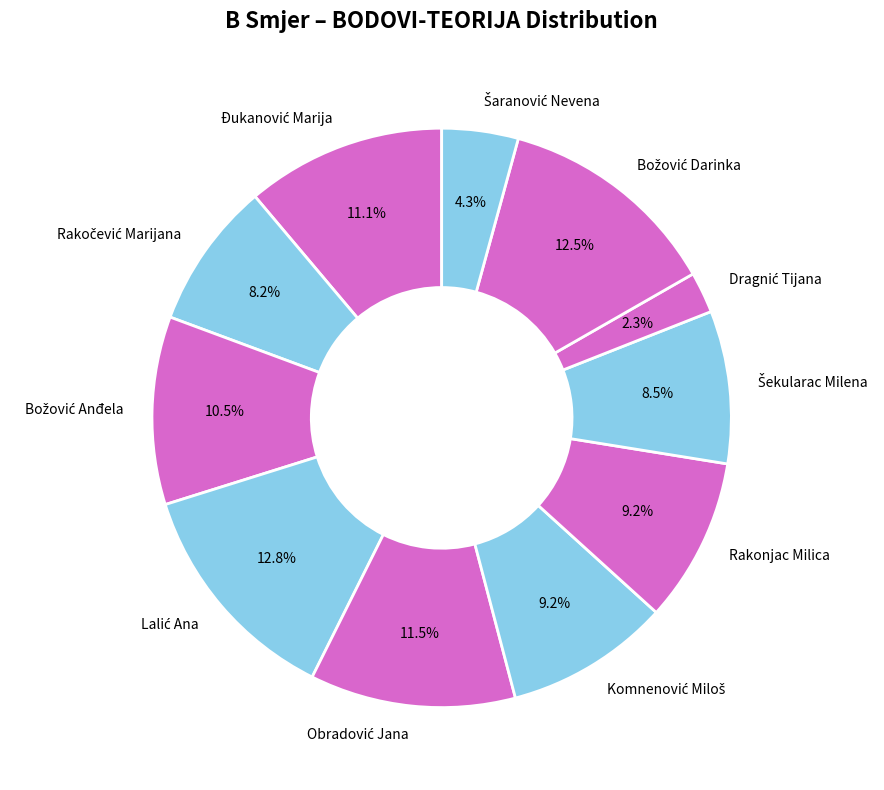

Is there a majority slice in this chart?

No